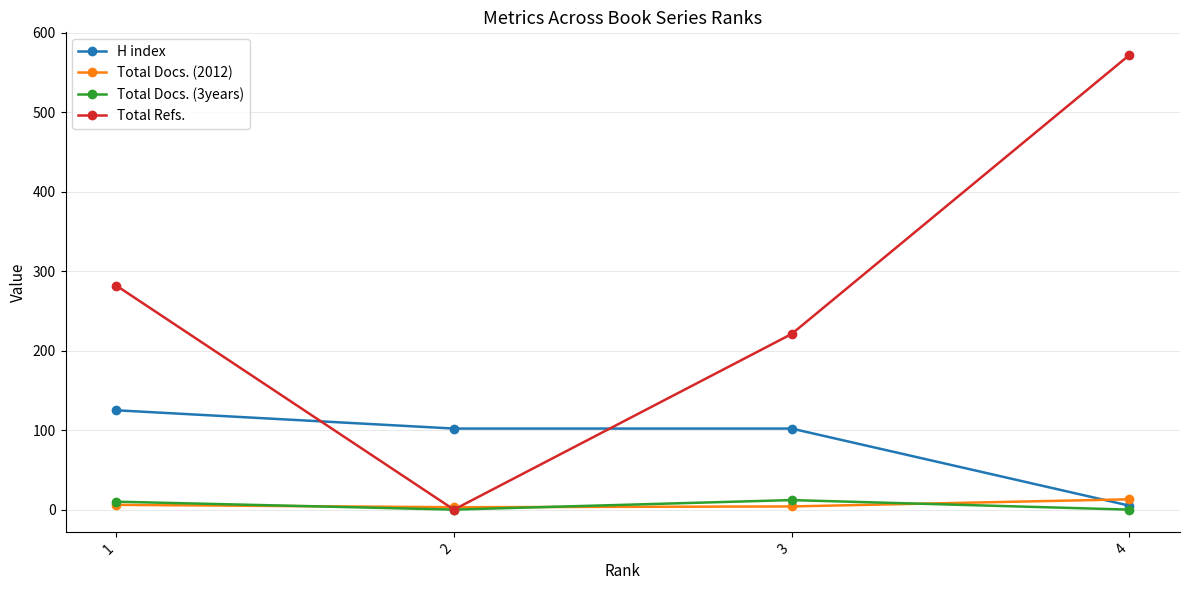

Which series changed the most between 2 and 4?

Total Refs.